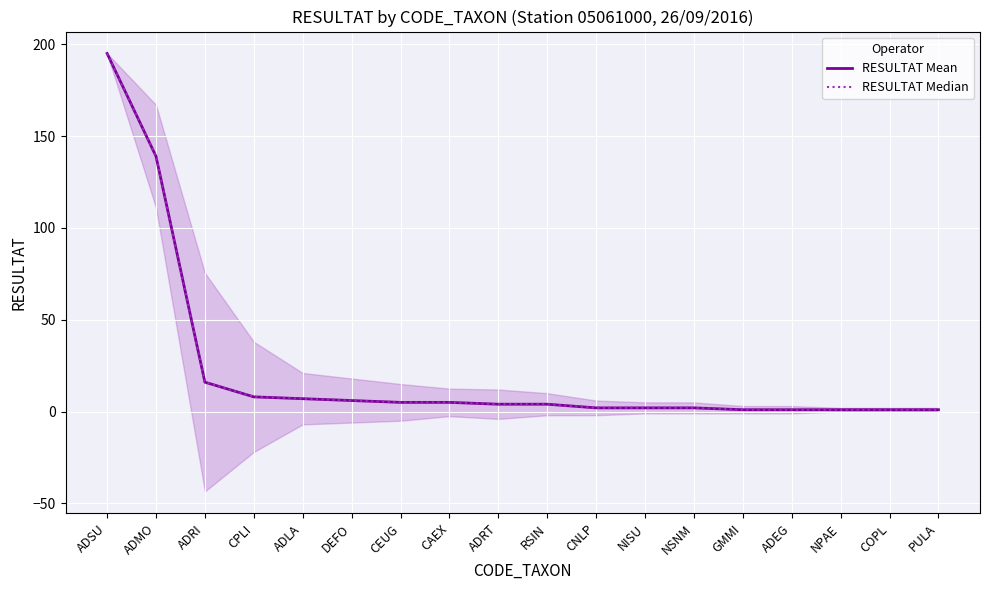

At NPAE, list the series in order from largest to smallest.

RESULTAT Mean, RESULTAT Median